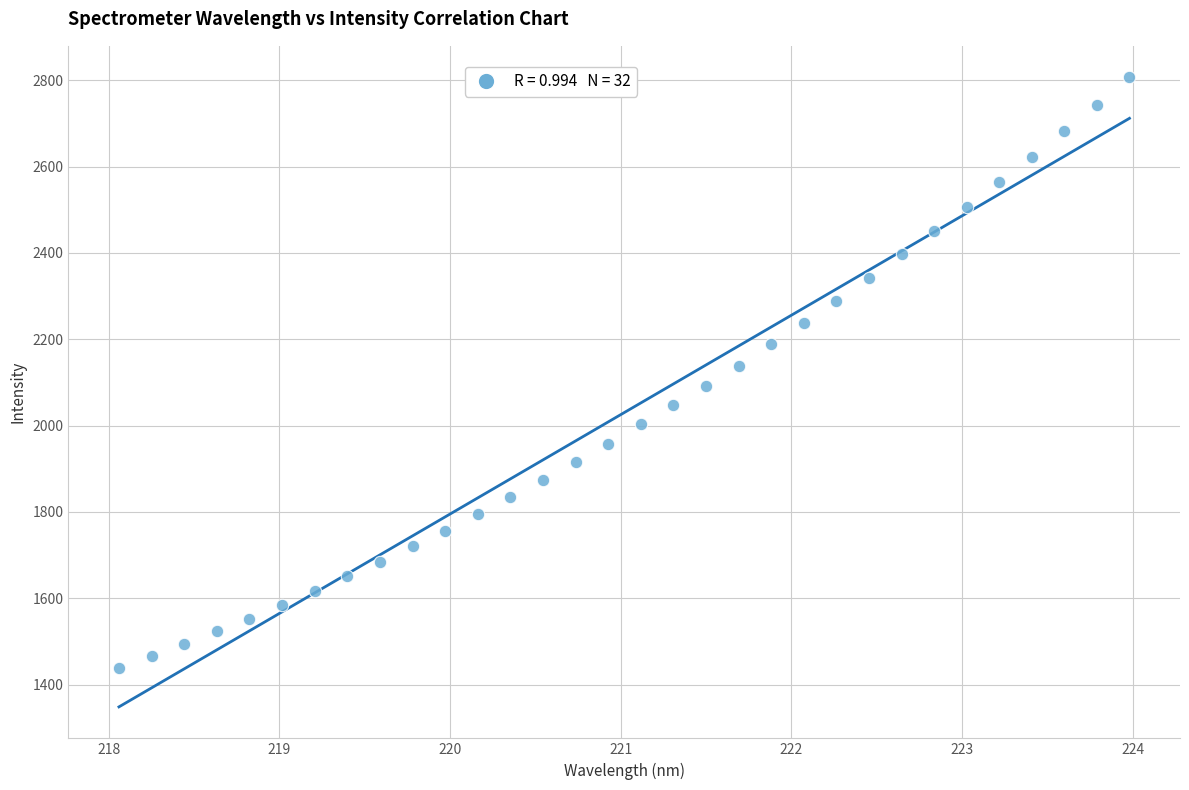

What is the range of X values (max minus min)?

5.9